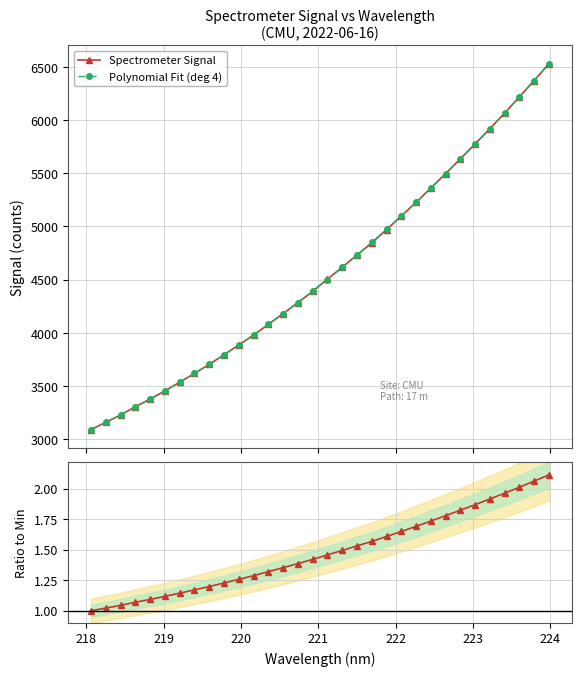

What is the minimum value for Polynomial Fit (deg 4)?

3091.1